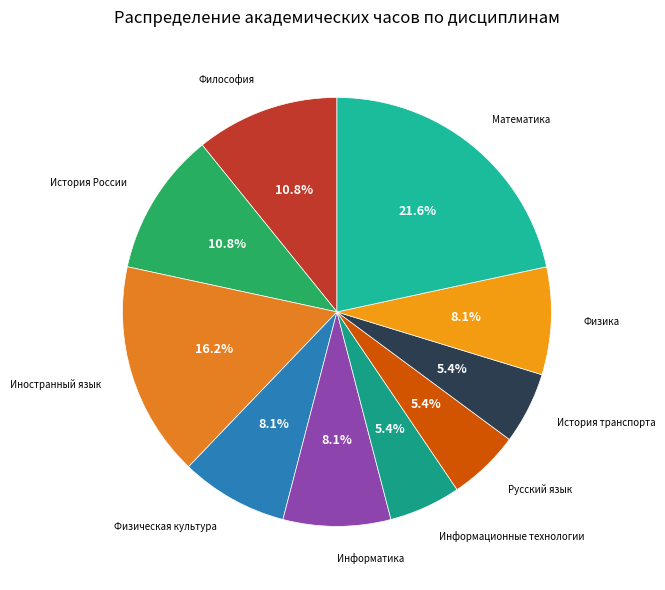

What percentage is NOT represented by Информатика?

91.9%